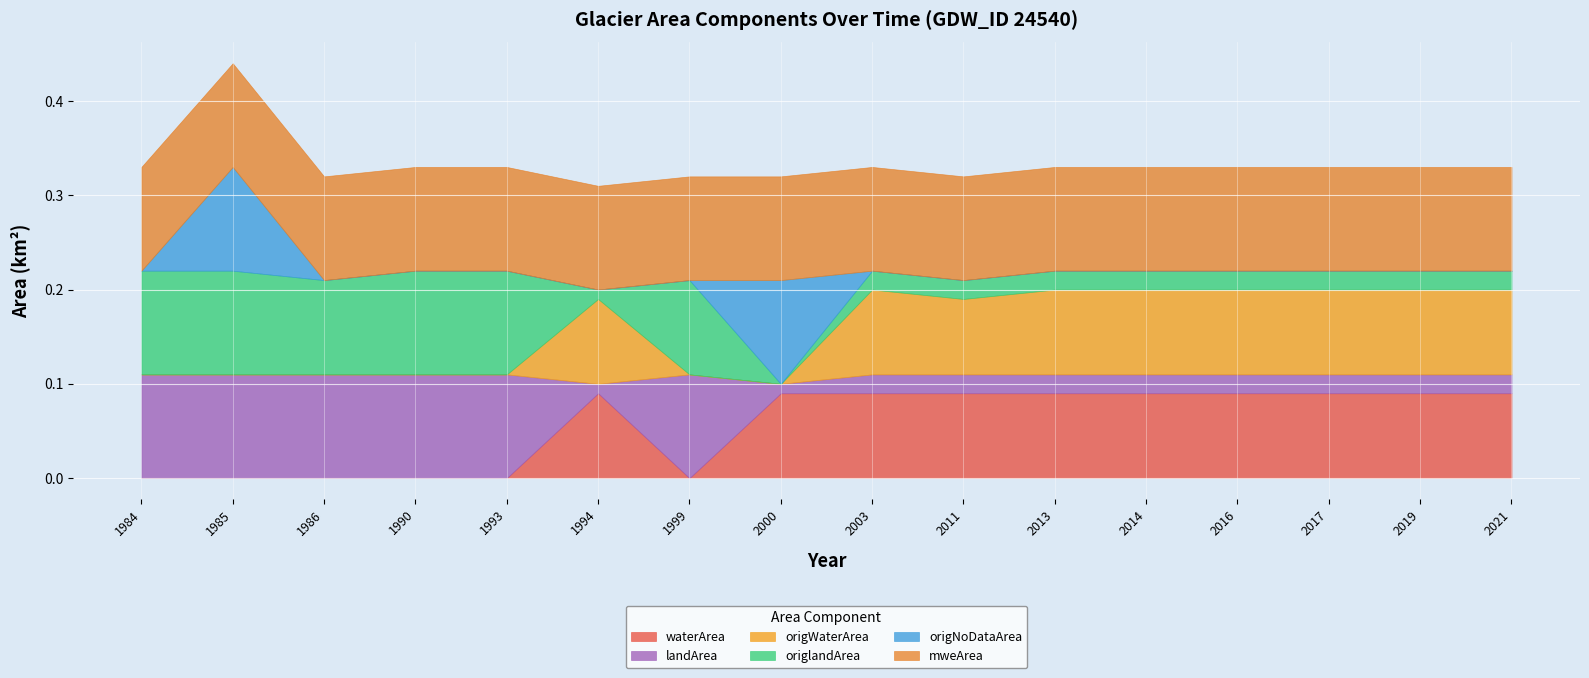

True or false: origWaterArea has more than 1 interior local peaks.

True